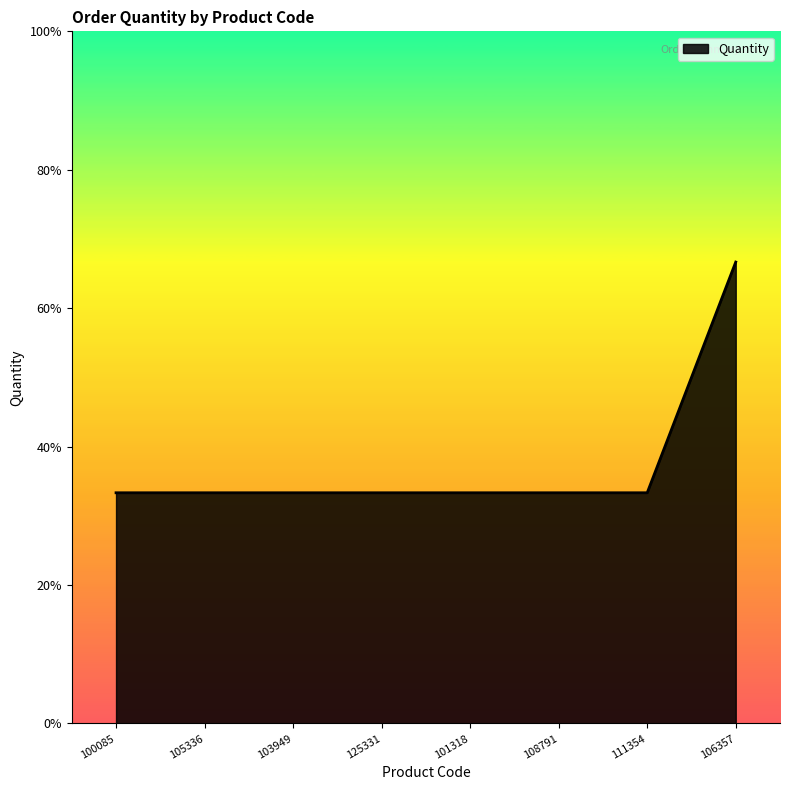

What is the greatest value displayed?

2